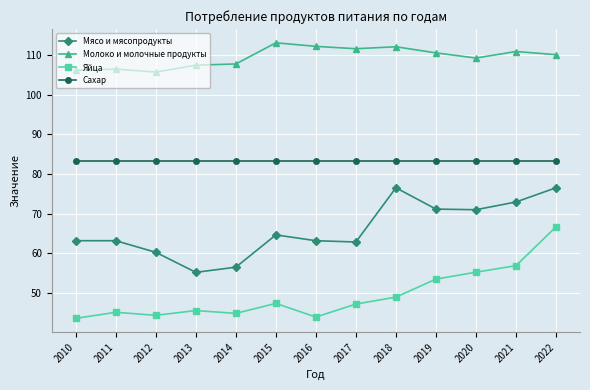

Is it true that Молоко и молочные продукты equals 197.7 at 2021?

False